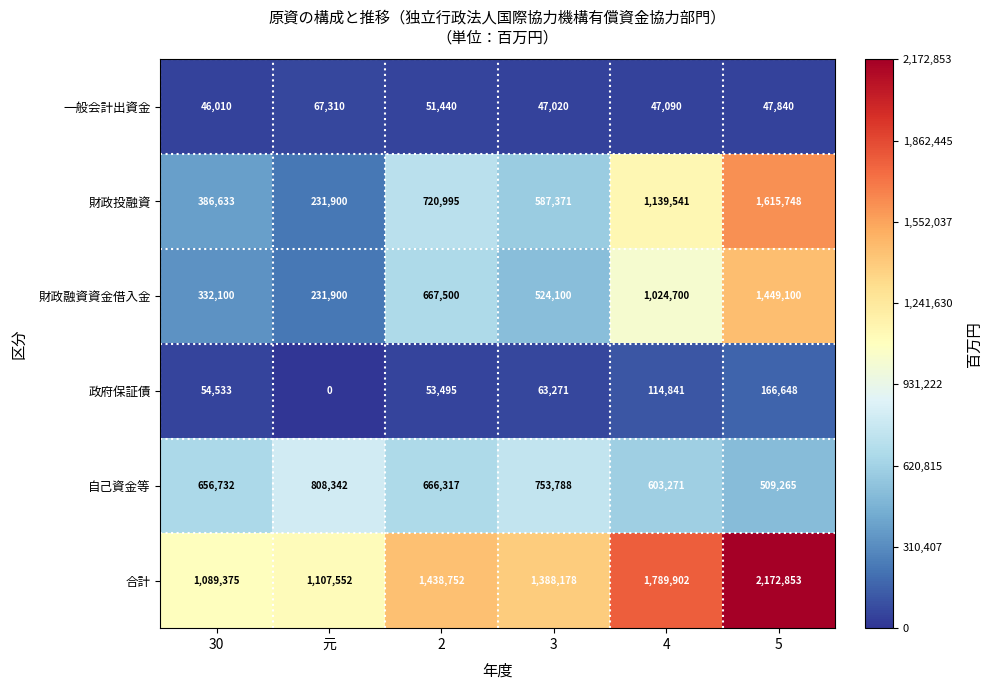

Where does the 一般会計出資金 series first go above 47840?

元